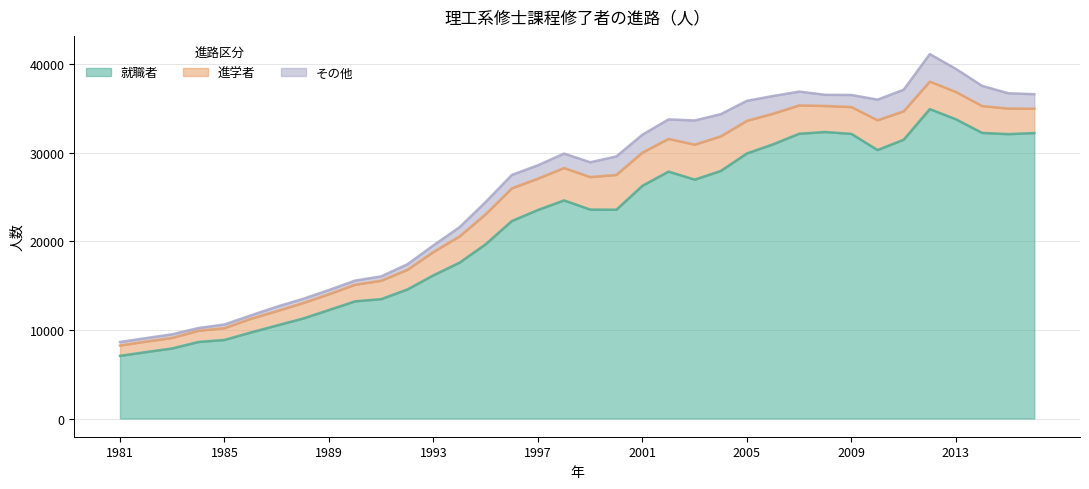

At which label does その他 reach its peak?

2012